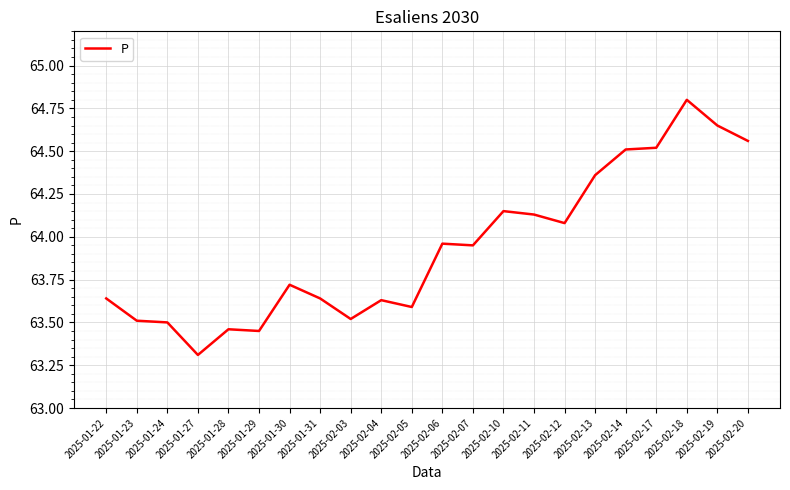

Read the value at 2025-01-27.

63.3